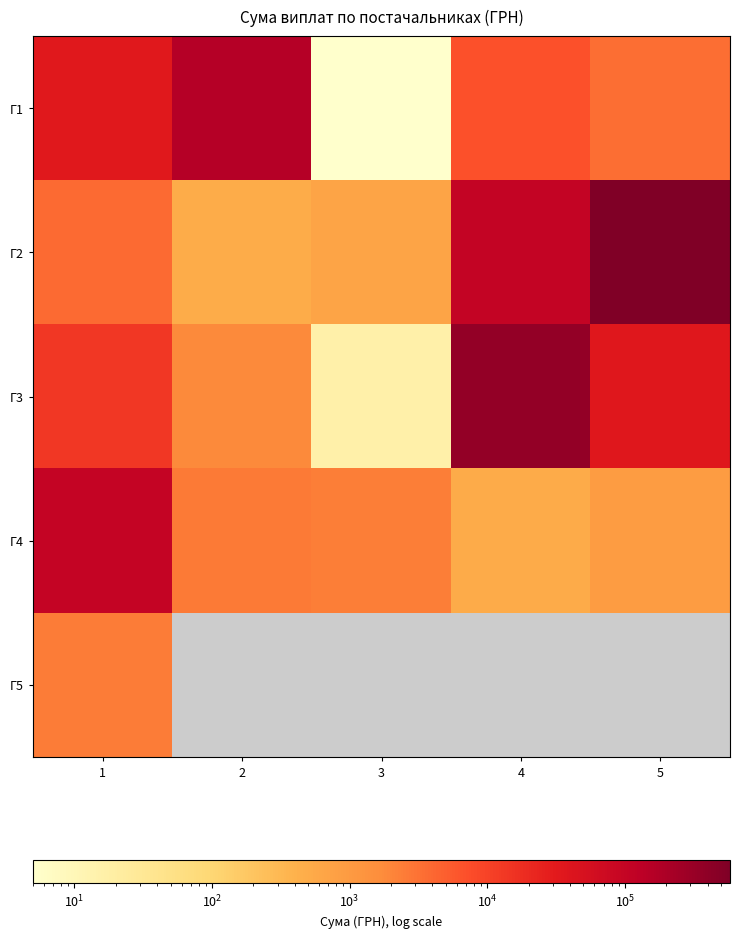

What is the difference between the maximum and second lowest values in the Г3 series?

354155.1